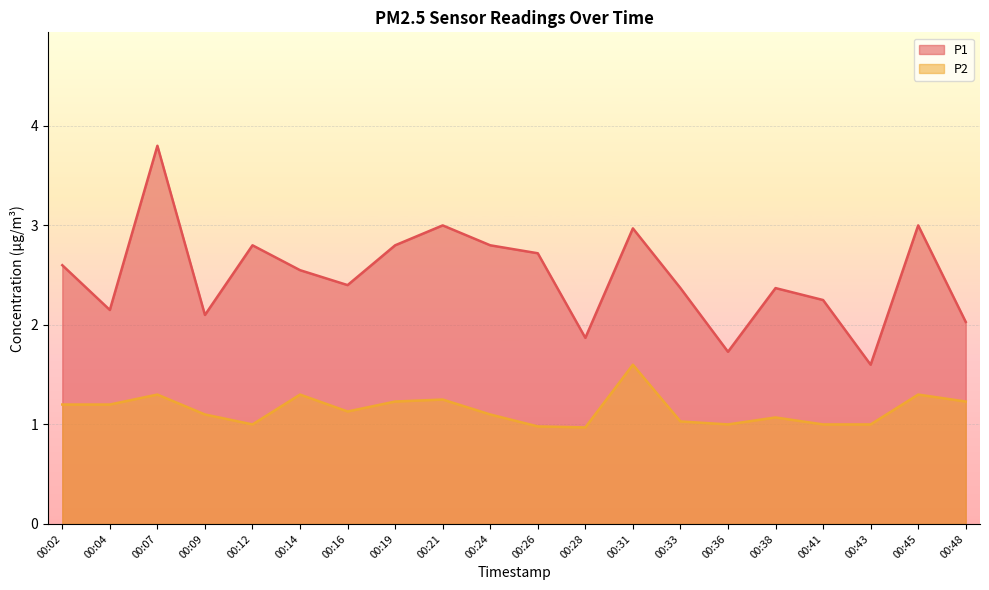

Which label corresponds to the smallest value in the chart?

00:28